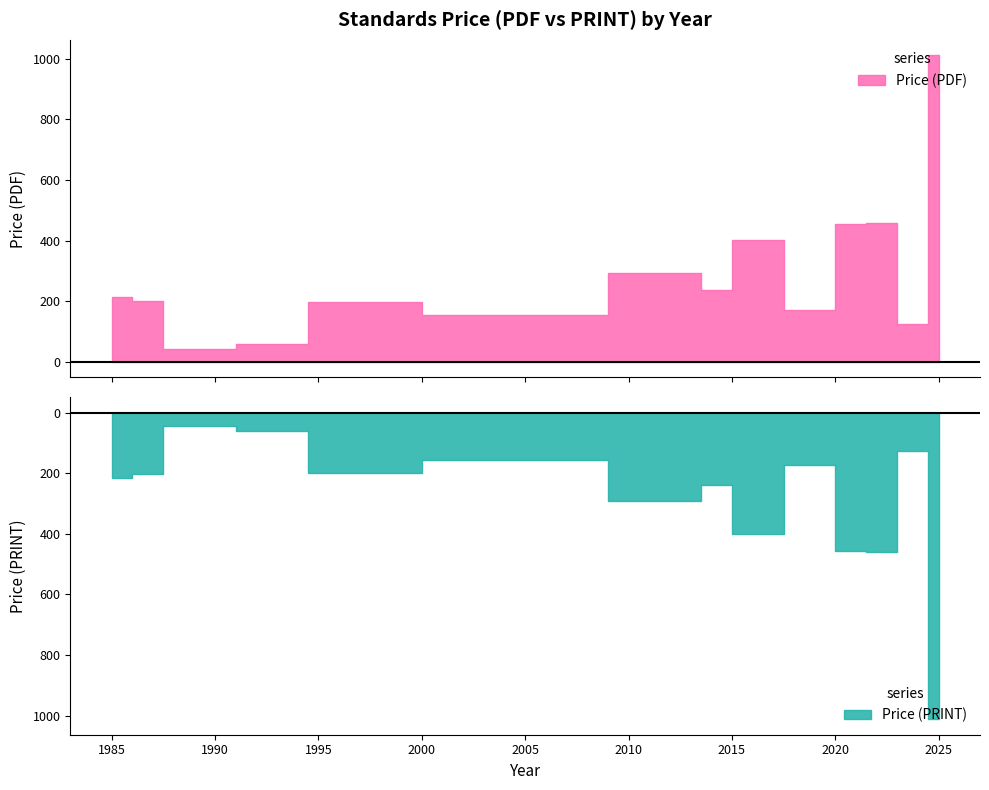

In Price (PDF), how many points are lower than both neighbors (excluding endpoints)?

3